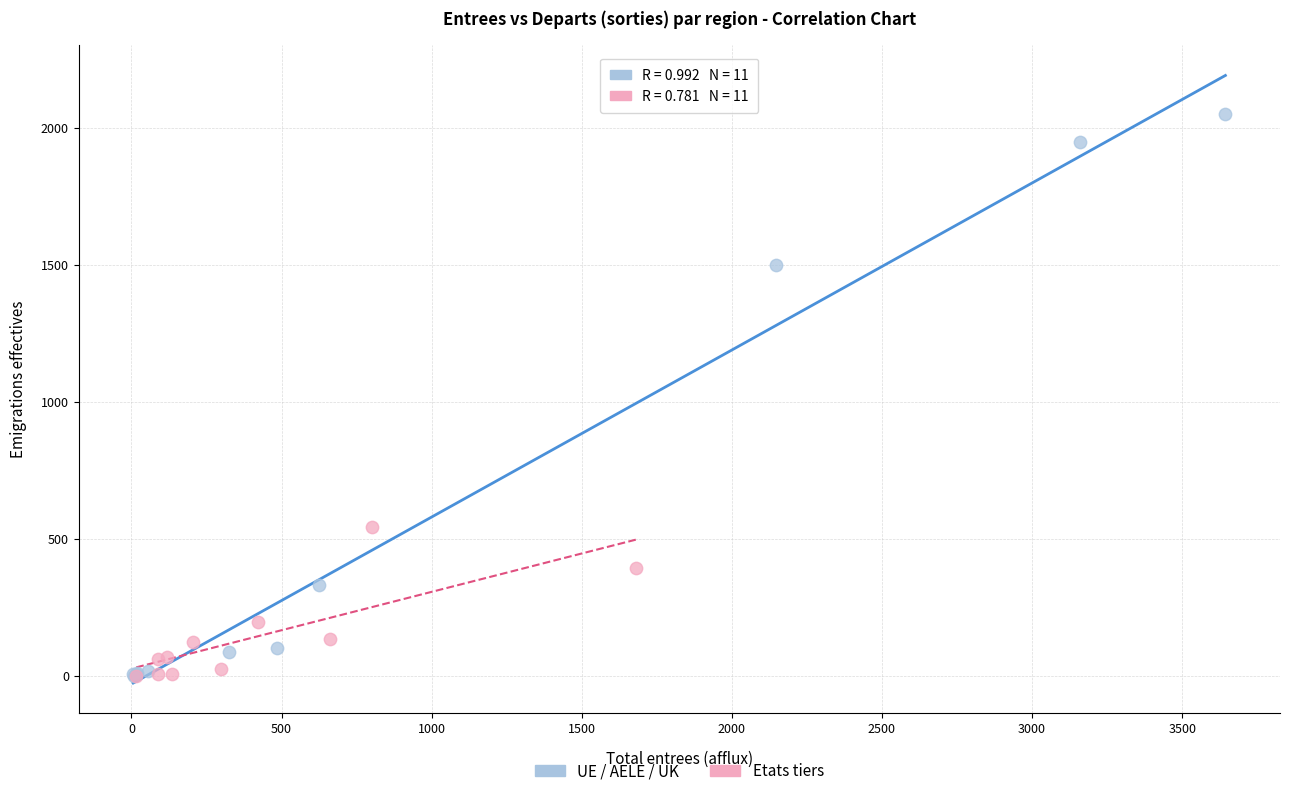

Which series has the widest spread of Y values?

UE / AELE / UK